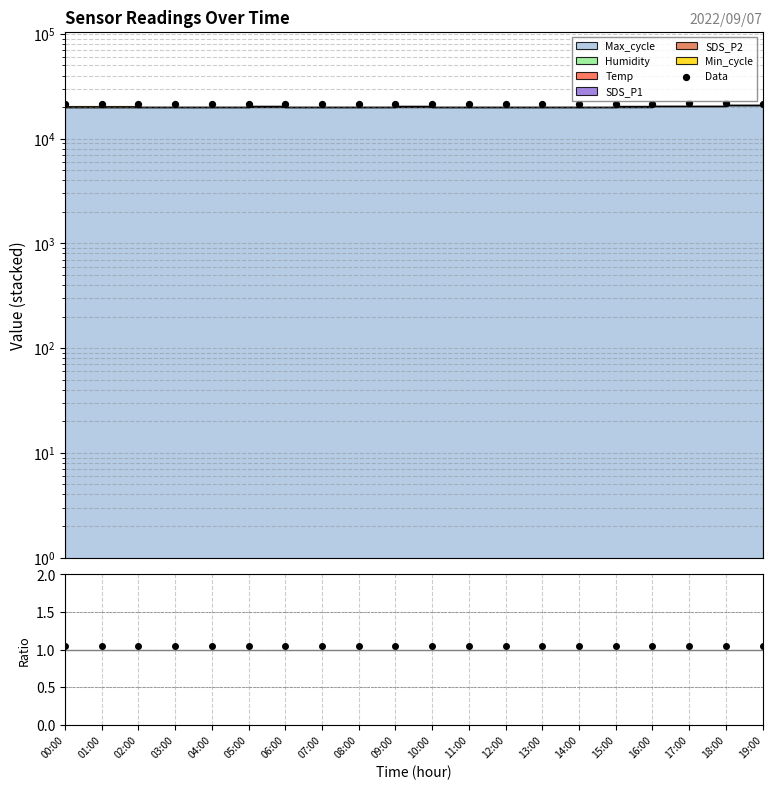

What is the ratio of the value at 05:00 to the value at 01:00?

1.0